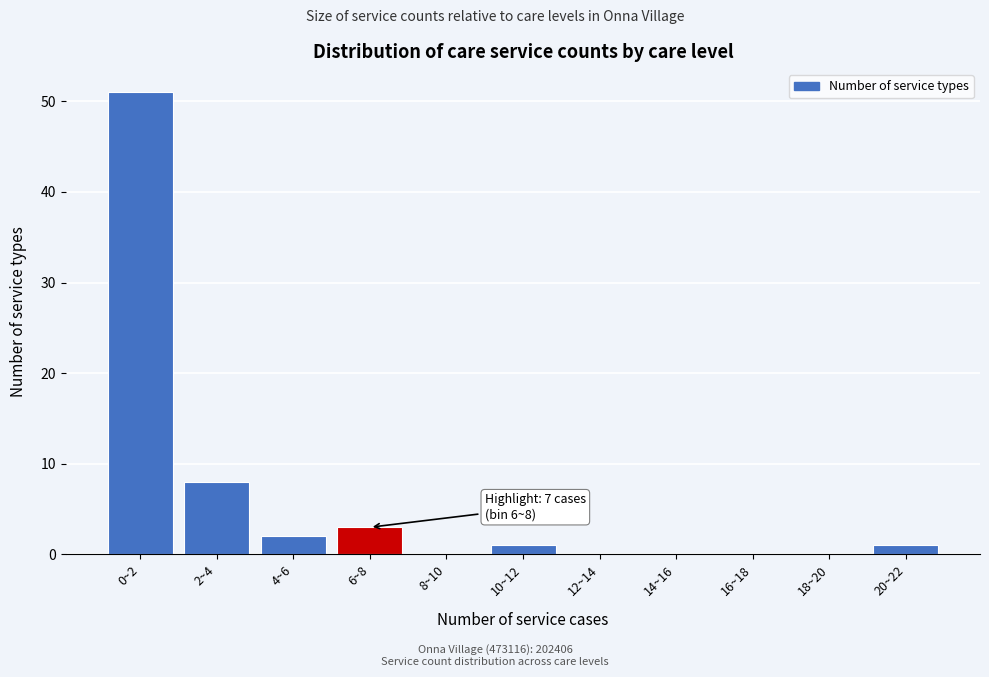

Reading left to right, transcribe all the data shown in this chart.

0~2=51	2~4=8	4~6=2	6~8=3	8~10=0	10~12=1	12~14=0	14~16=0	16~18=0	18~20=0	20~22=1